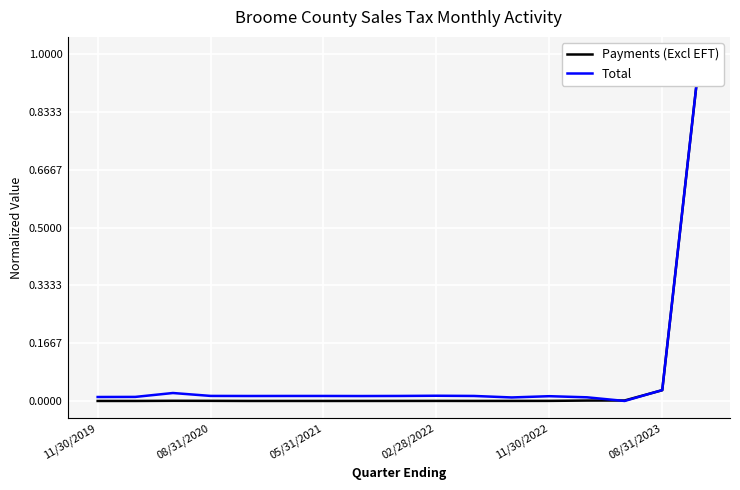

Between 8 and 10, which series saw the biggest shift?

Total